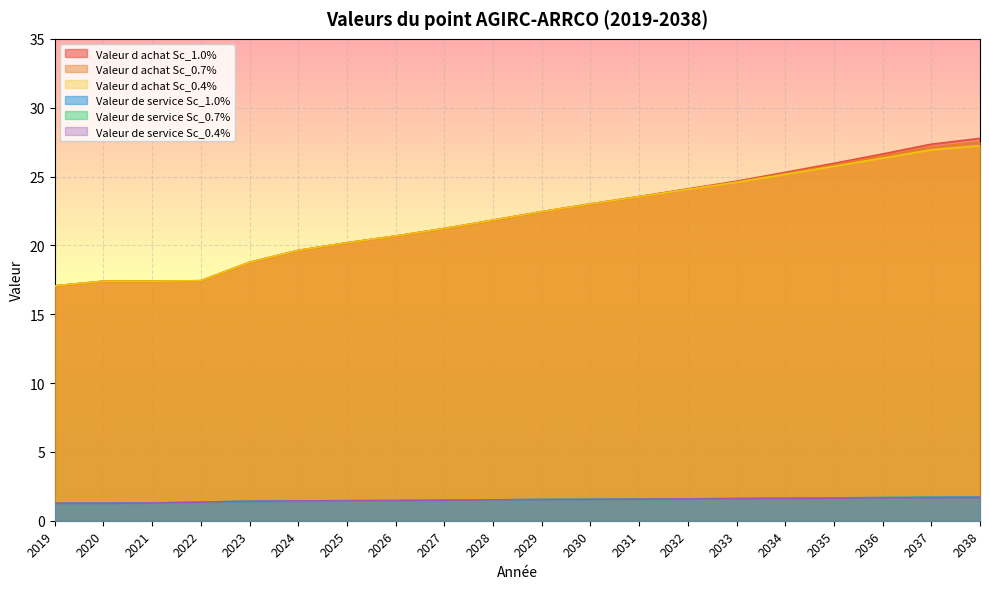

At how many categories does at least one series exceed 4?

20